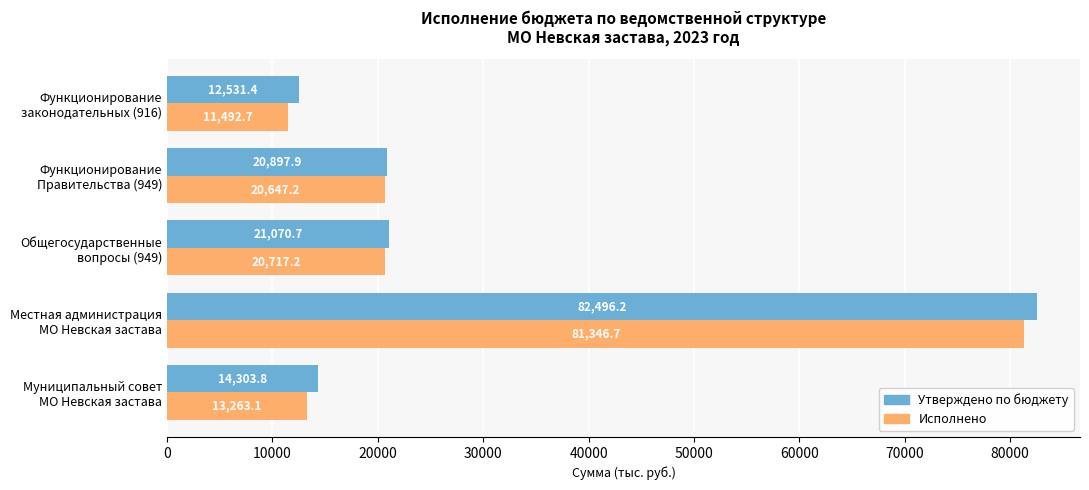

How many series are shown in this chart?

2